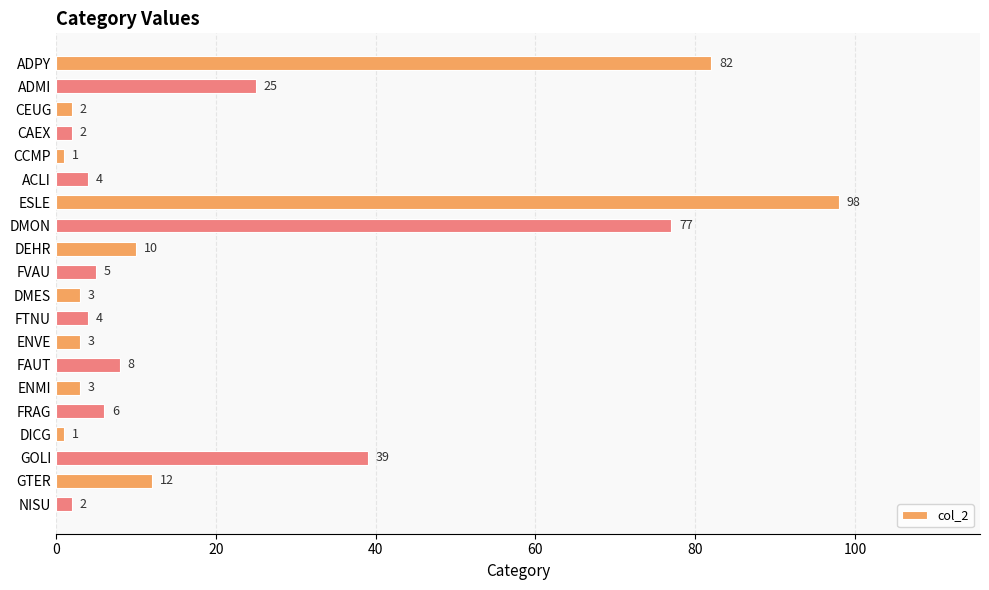

Between CCMP and FVAU, which is larger?

FVAU